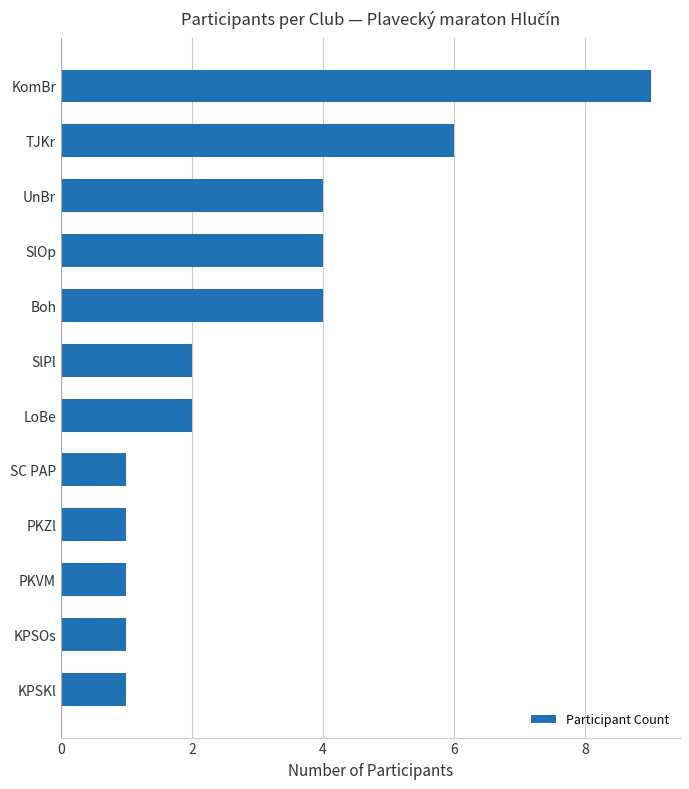

Approximately how many times larger is the value at SlPl compared to KPSOs?

2.0